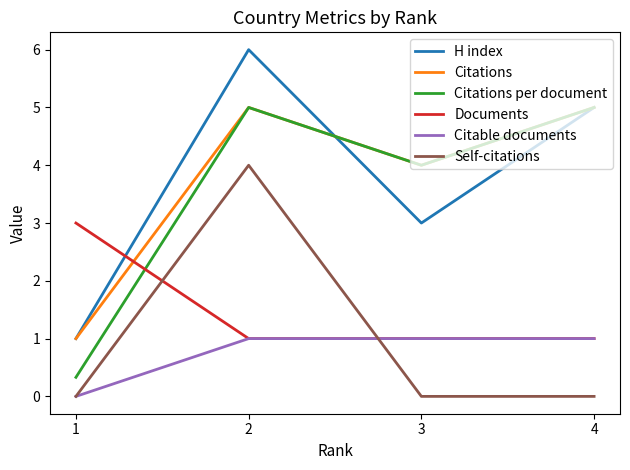

Is the value of H index at 1 greater than the value of Self-citations at 3?

Yes